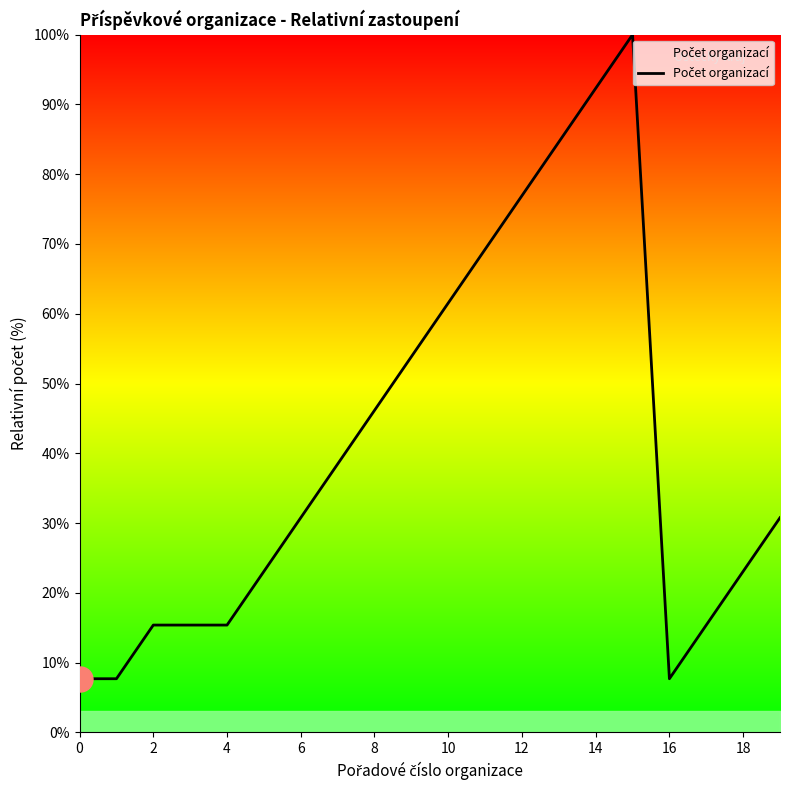

What is the minimum value shown in the chart?

7.7